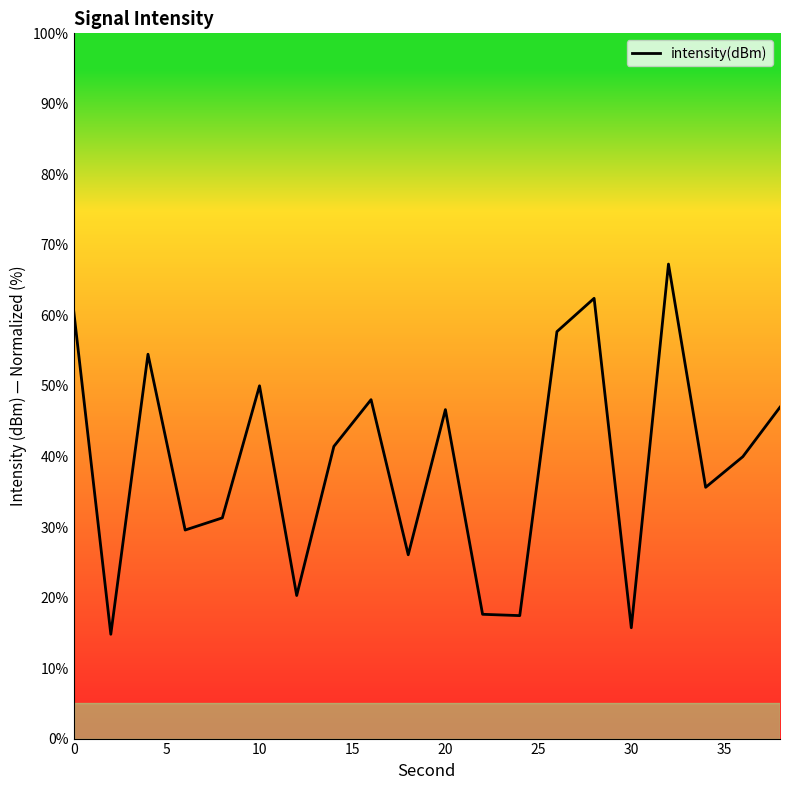

What is the minimum value shown in the chart?

14.8